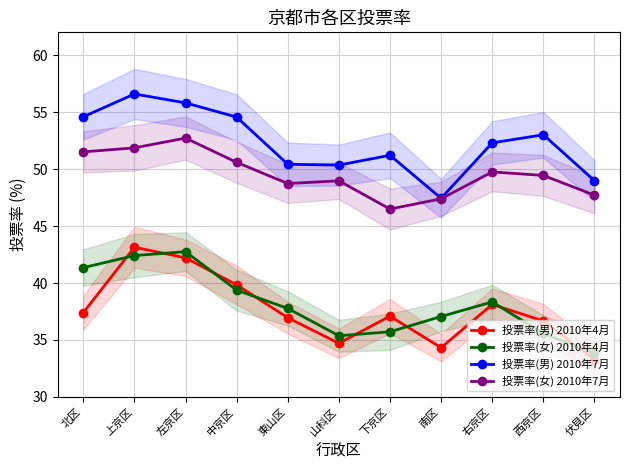

Reading left to right, extract all data points from this chart.

投票率(男) 2010年4月: 北区=37.4	上京区=43.1	左京区=42.2	中京区=39.8	東山区=37.0	山科区=34.7	下京区=37.1	南区=34.3	右京区=38.1	西京区=36.7	伏見区=33.3
投票率(女) 2010年4月: 北区=41.4	上京区=42.4	左京区=42.8	中京区=39.4	東山区=37.8	山科区=35.4	下京区=35.7	南区=37.1	右京区=38.3	西京区=35.6	伏見区=33.9
投票率(男) 2010年7月: 北区=54.6	上京区=56.6	左京区=55.8	中京区=54.6	東山区=50.4	山科区=50.4	下京区=51.2	南区=47.4	右京区=52.3	西京区=53.0	伏見区=49.0
投票率(女) 2010年7月: 北区=51.5	上京区=51.9	左京区=52.7	中京区=50.6	東山区=48.7	山科区=49.0	下京区=46.5	南区=47.4	右京区=49.8	西京区=49.4	伏見区=47.7